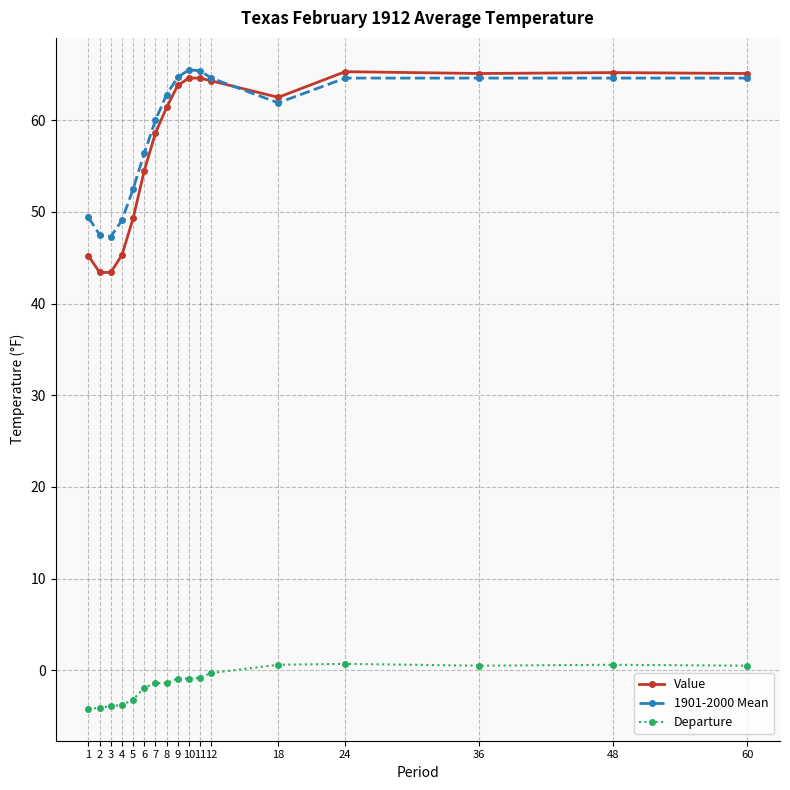

Is the value of Value at 11 greater than the value of 1901-2000 Mean at 18?

Yes